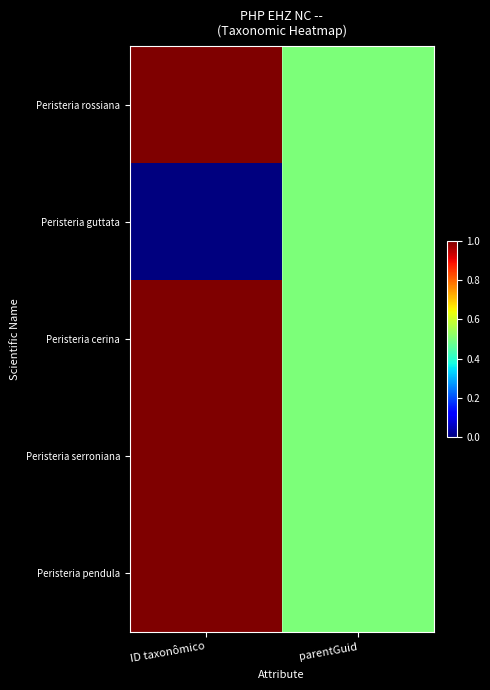

Between parentGuid and ID taxonômico, which is larger?

ID taxonômico